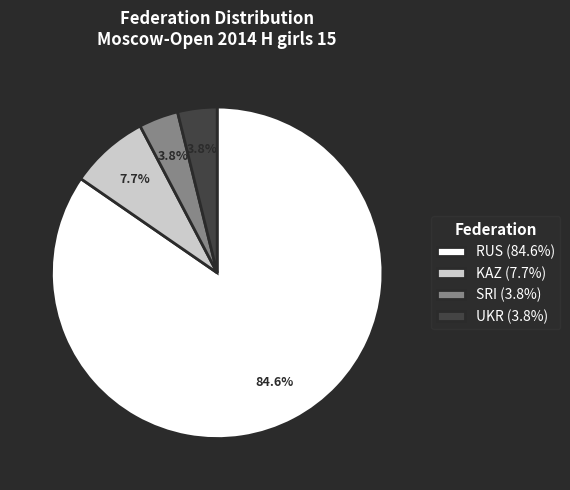

To the nearest percent, what portion does RUS represent?

85%